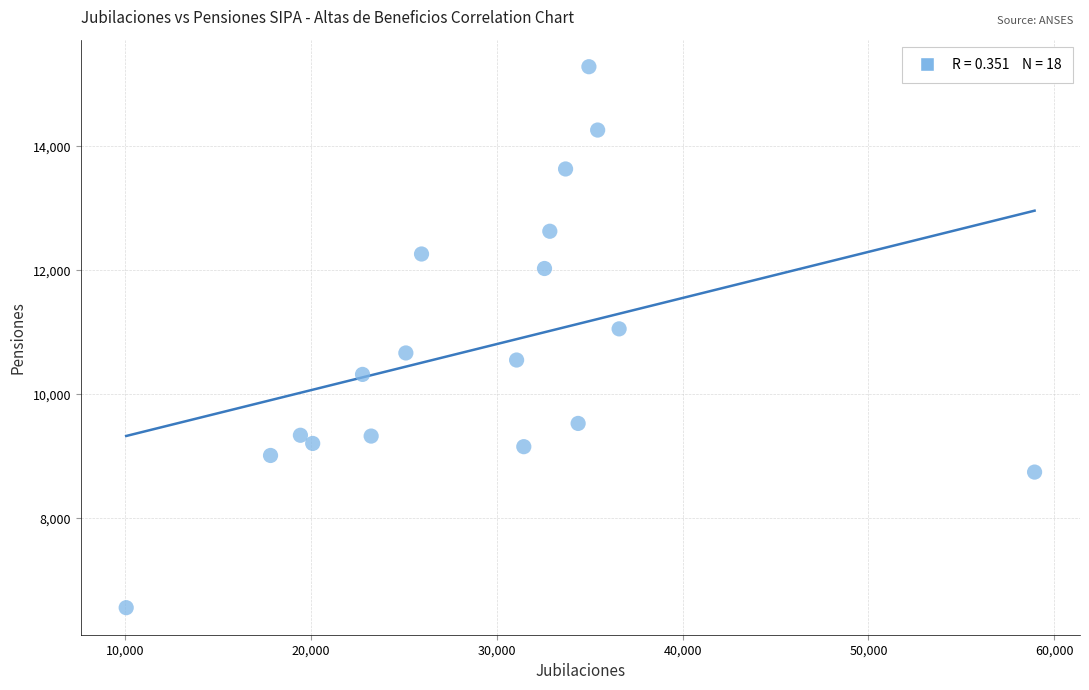

What is the range of Y values (max minus min)?

8729